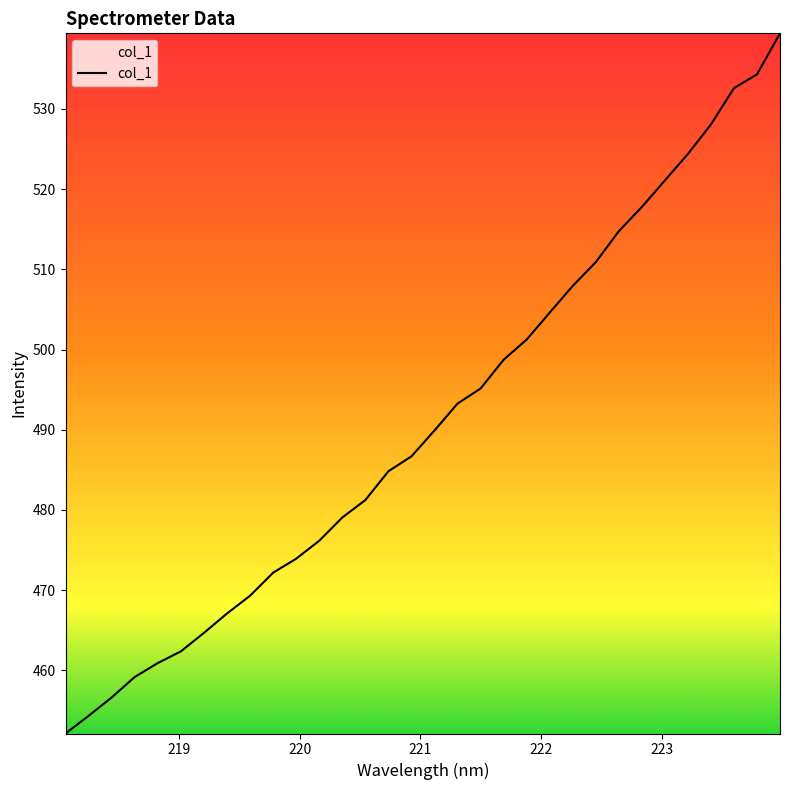

What is the difference between the maximum and minimum values?

87.3